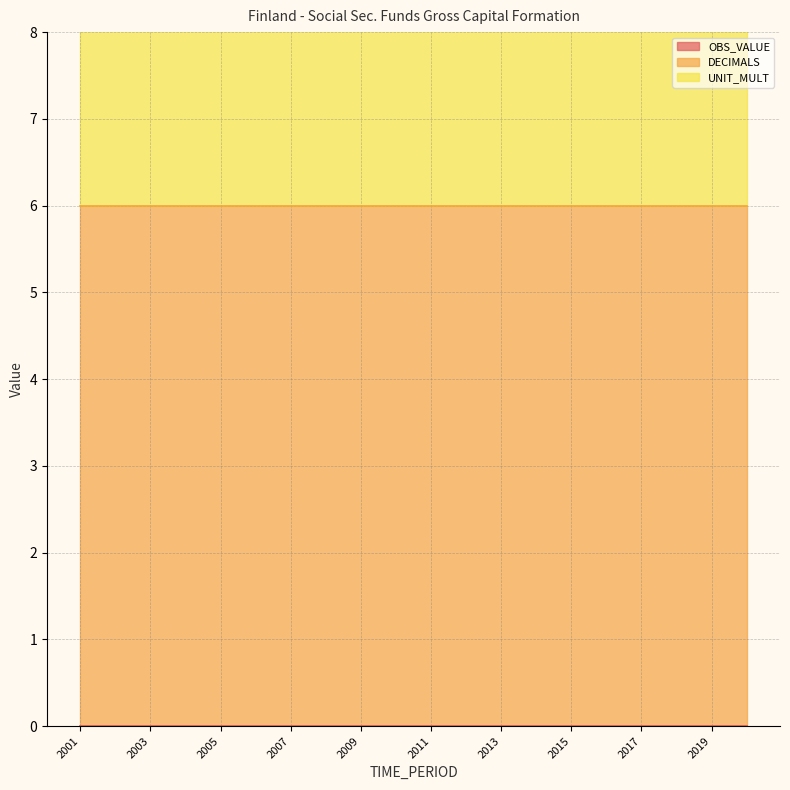

List the labels in order of UNIT_MULT value, largest first.

2001, 2002, 2003, 2004, 2005, 2006, 2007, 2008, 2009, 2010, 2011, 2012, 2013, 2014, 2015, 2016, 2017, 2018, 2019, 2020